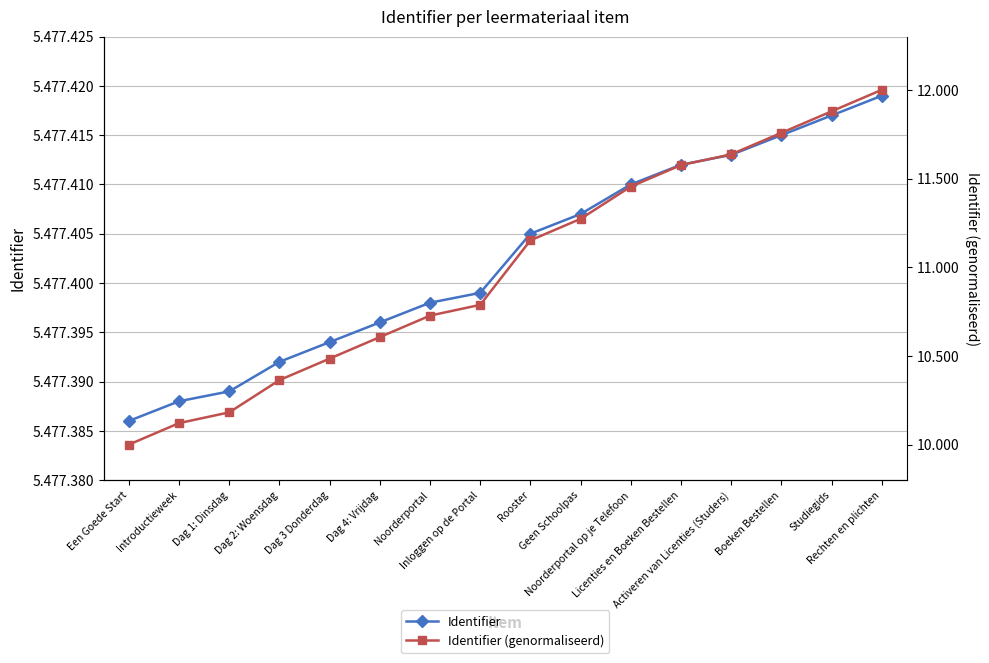

Does the chart display data point markers on the line(s)?

Yes